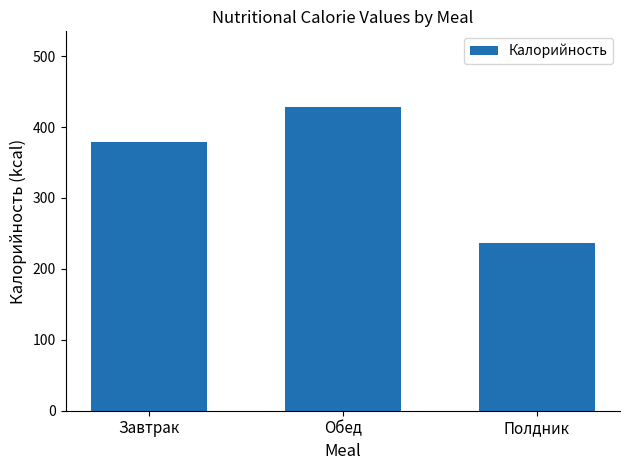

Which has a higher value, Завтрак or Полдник?

Завтрак